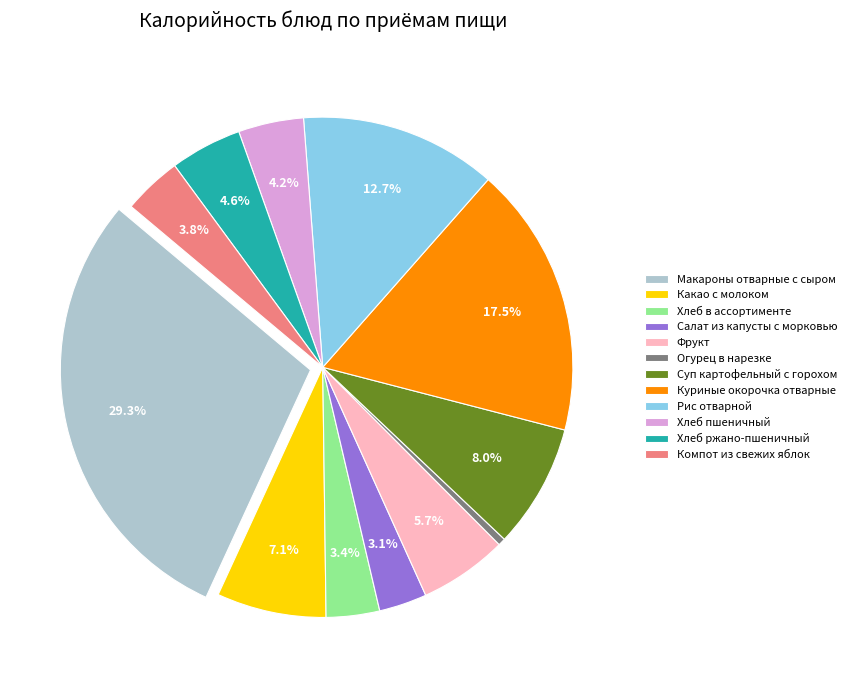

Does Хлеб в ассортименте account for over 50% of the chart?

No